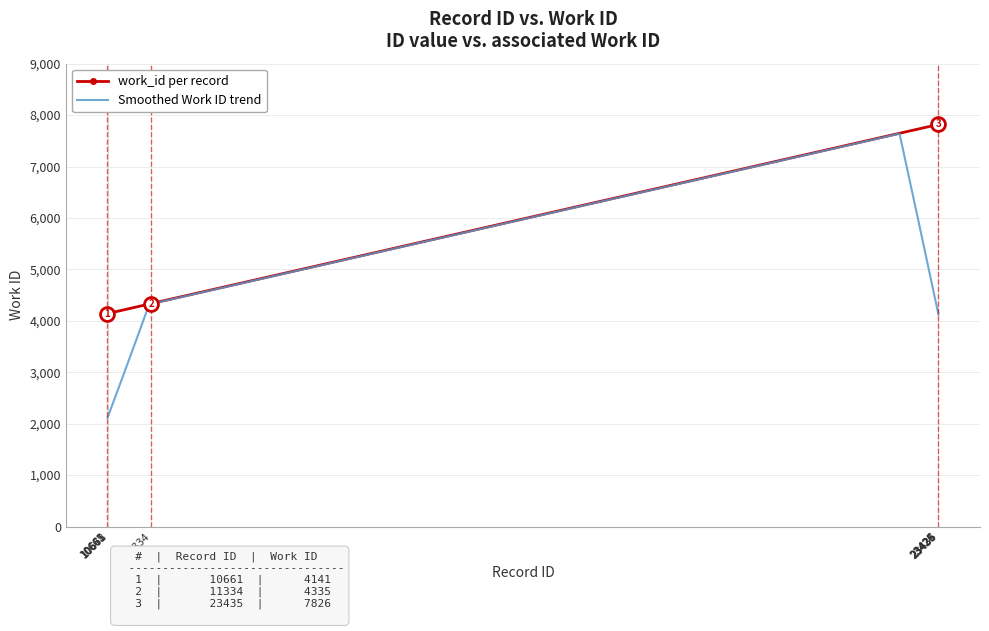

What is the change in value from 10661 to 23424?

+3674